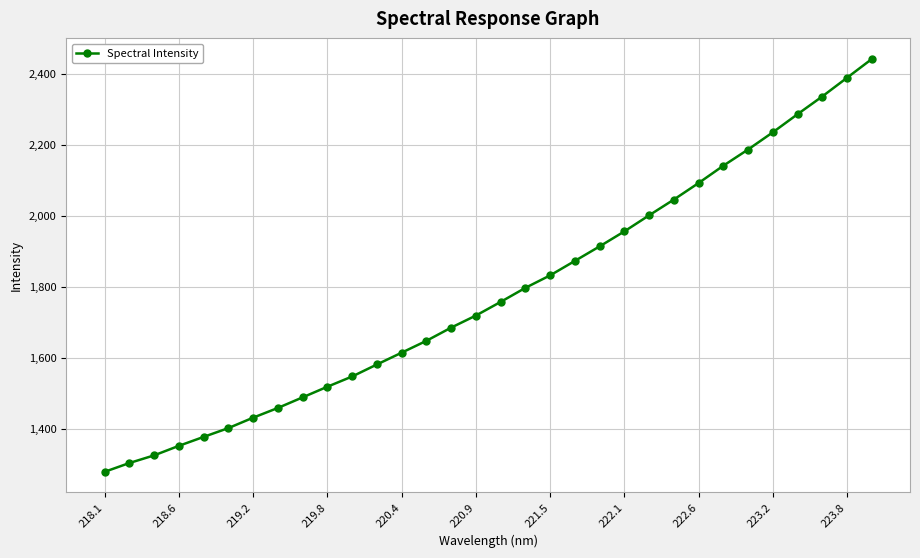

What is the value of the 7th point from the left?

1431.5